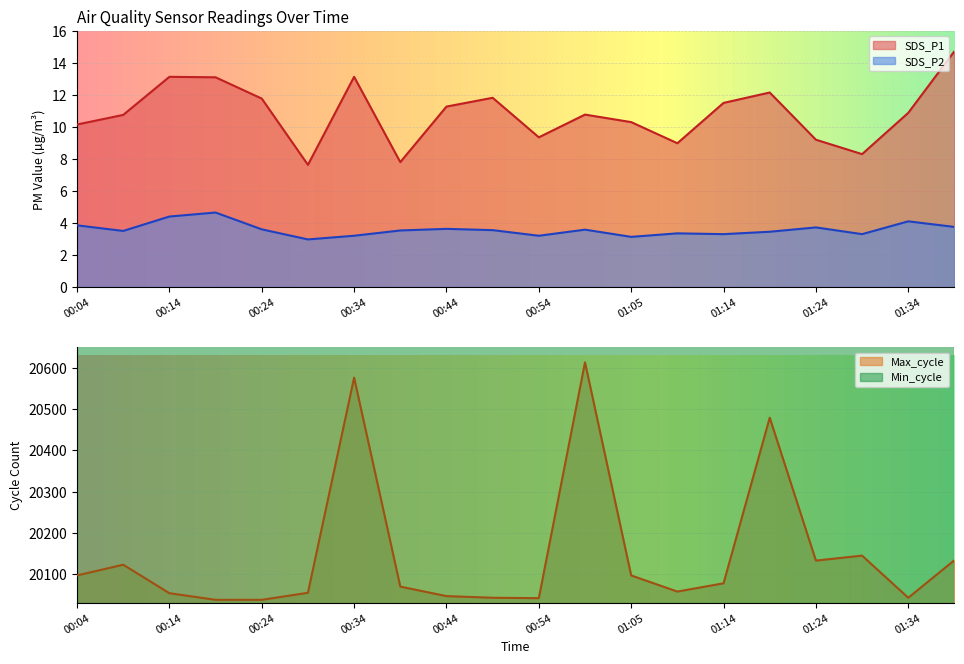

True or false: SDS_P1 has a value of 11.8 at 00:24.

True